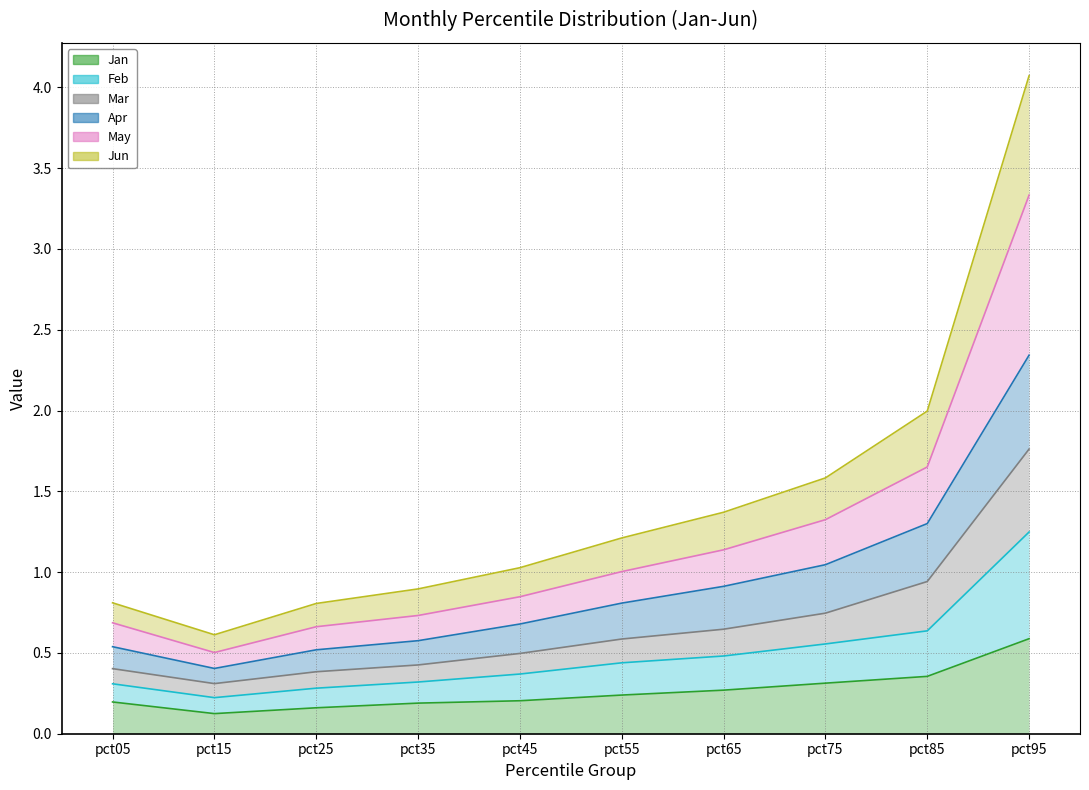

Rank the categories by Mar value from highest to lowest.

pct95, pct85, pct75, pct65, pct55, pct45, pct35, pct05, pct25, pct15